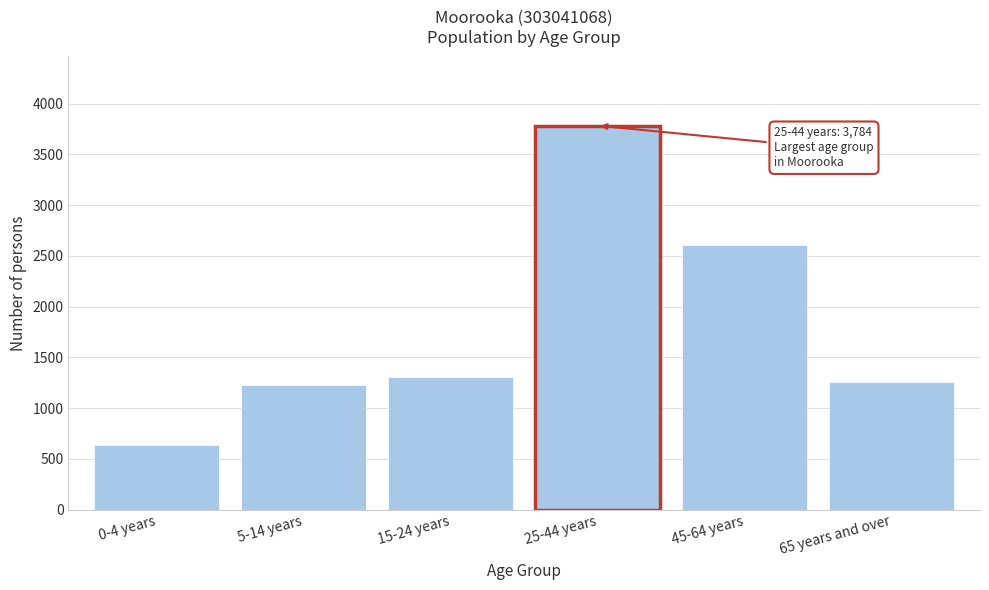

Reading left to right, transcribe all the data shown in this chart.

638	1231	1310	3784	2603	1257